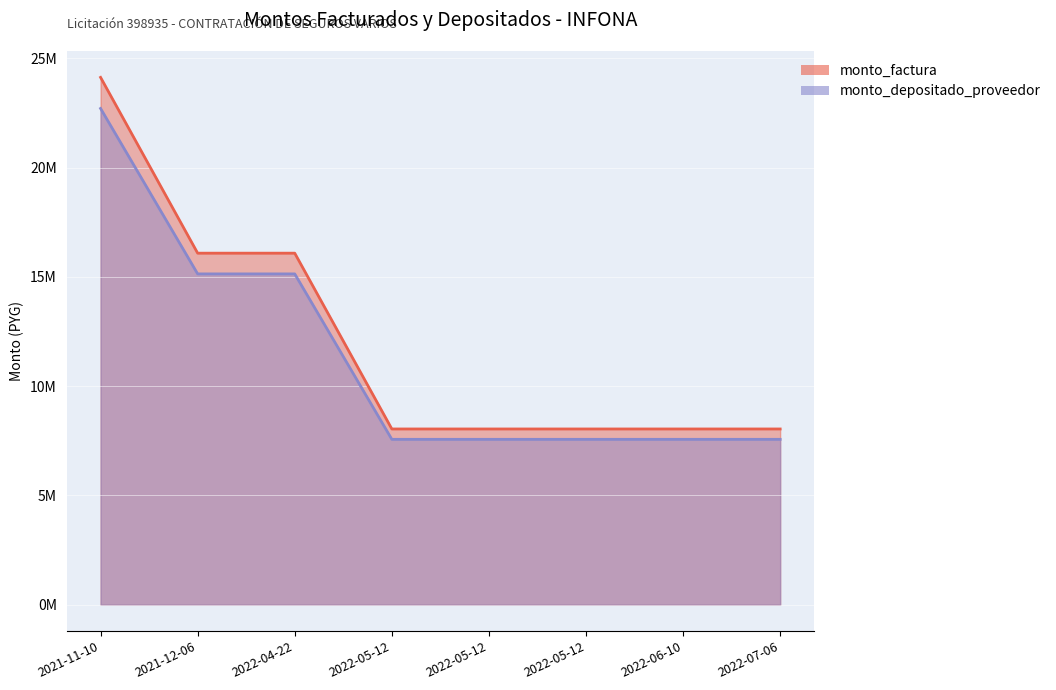

Between 2021-11-10 and 2022-05-12, which is larger?

2021-11-10